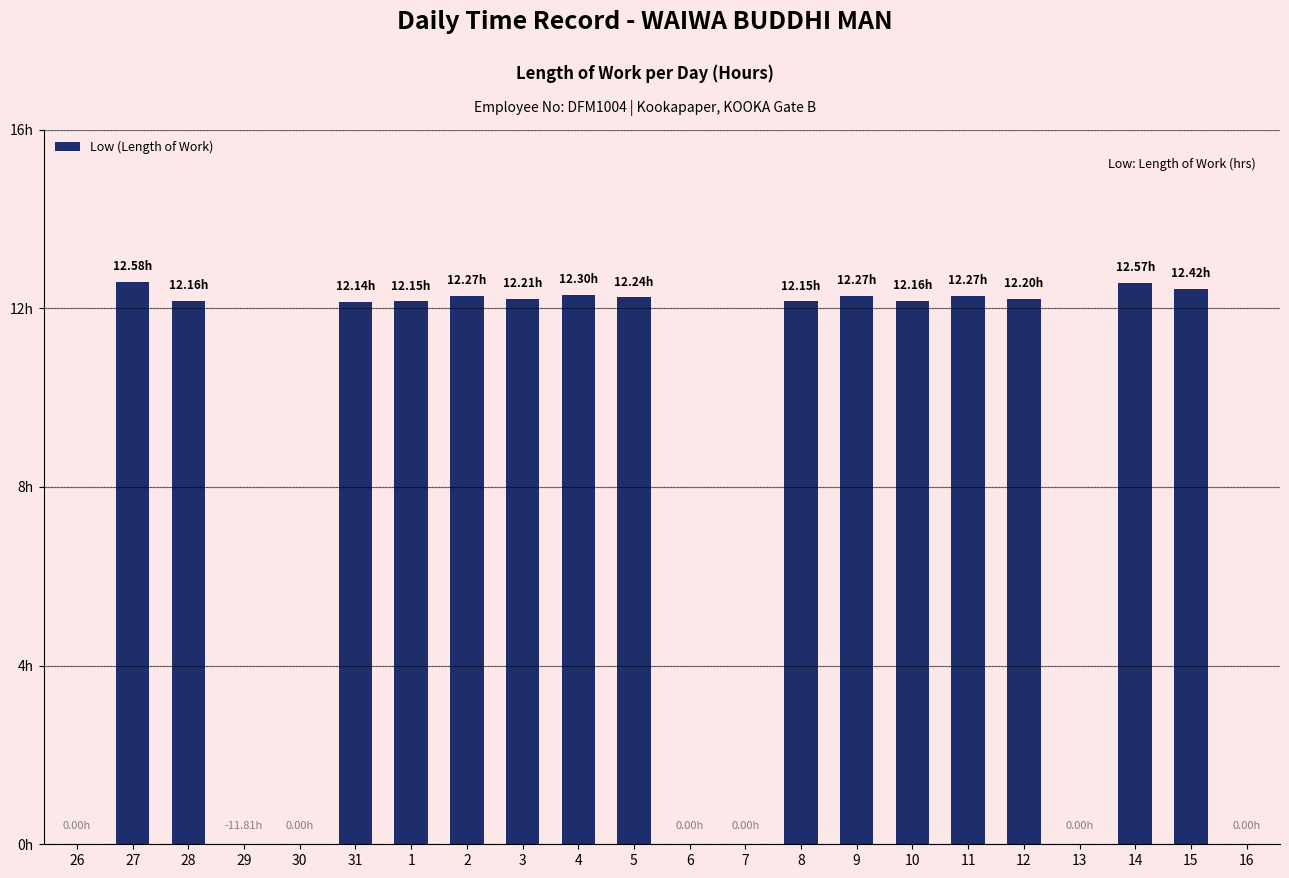

What is the label of the 18th bar from the left?

12